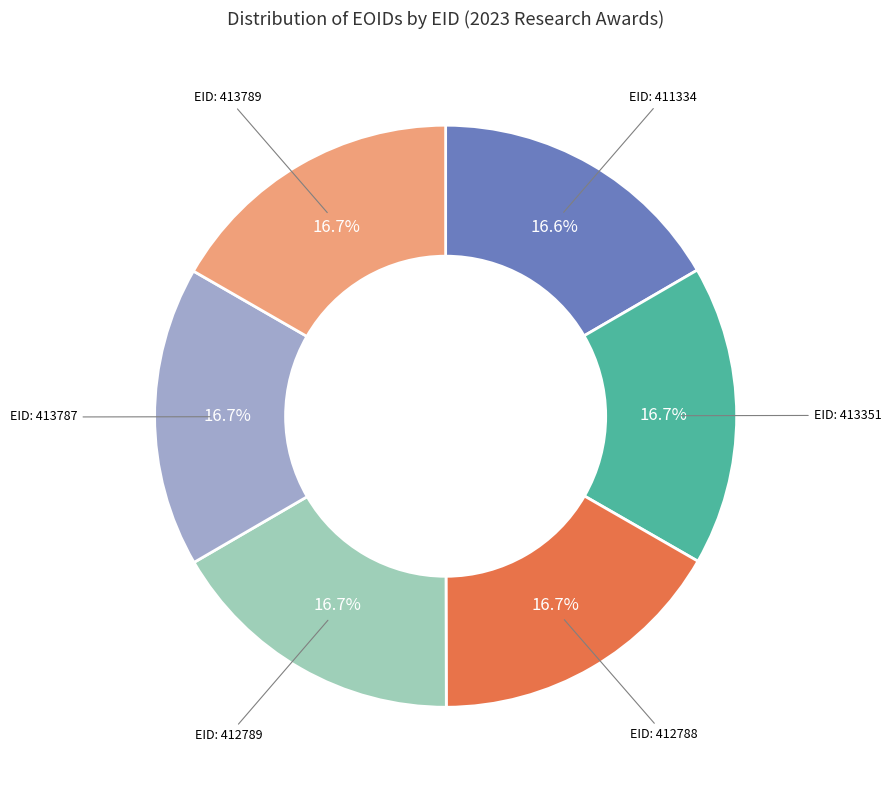

Is there any slice that represents more than half of the pie?

No